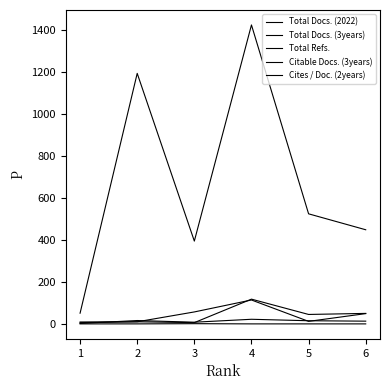

At how many categories does at least one series exceed 748?

2